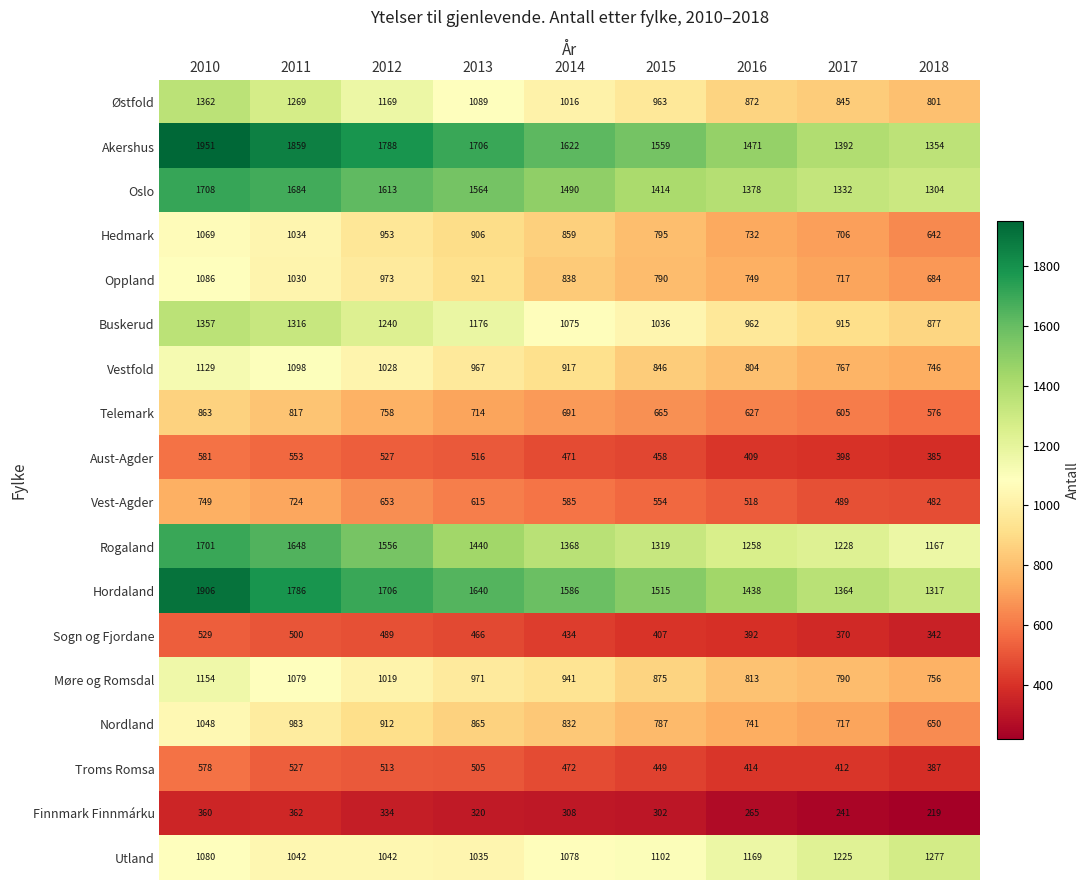

What is the difference between the maximum and minimum values in the Østfold series?

561